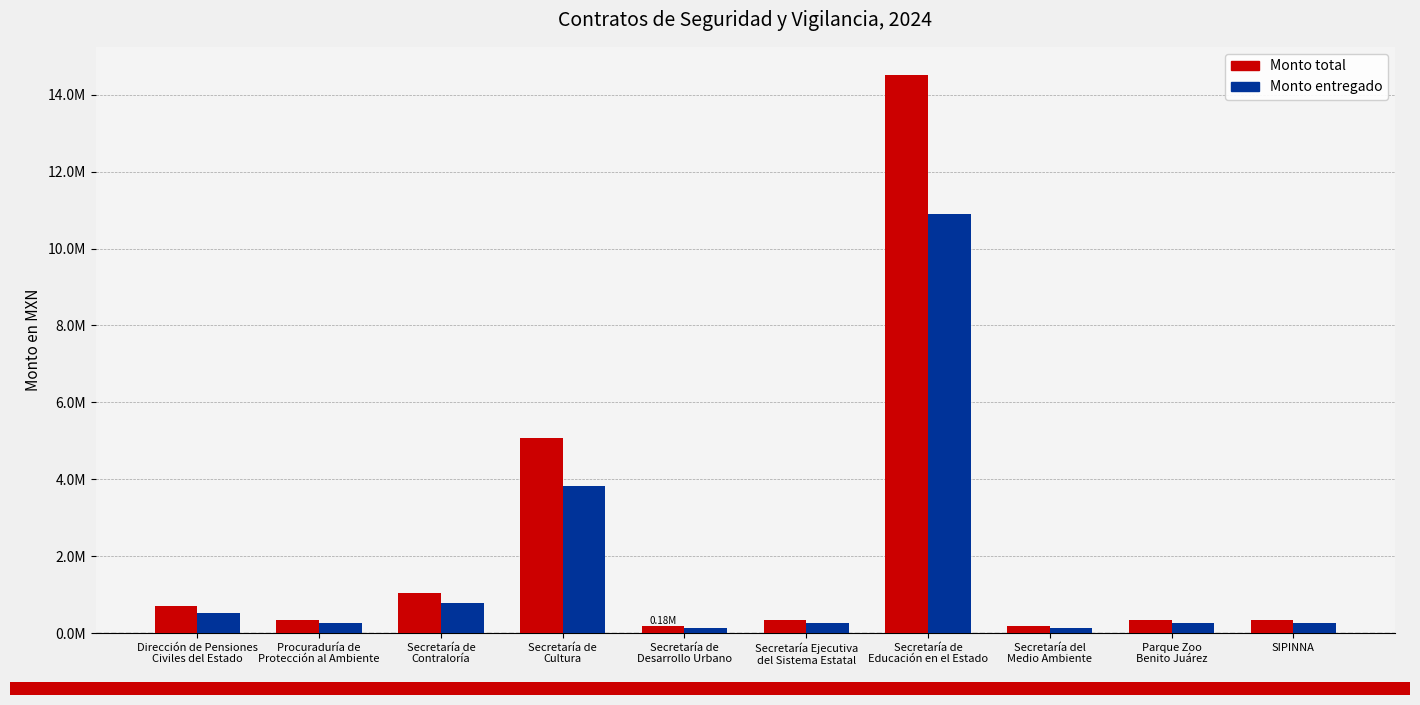

What is the difference between the maximum and minimum values in the Monto total series?

14336047.7